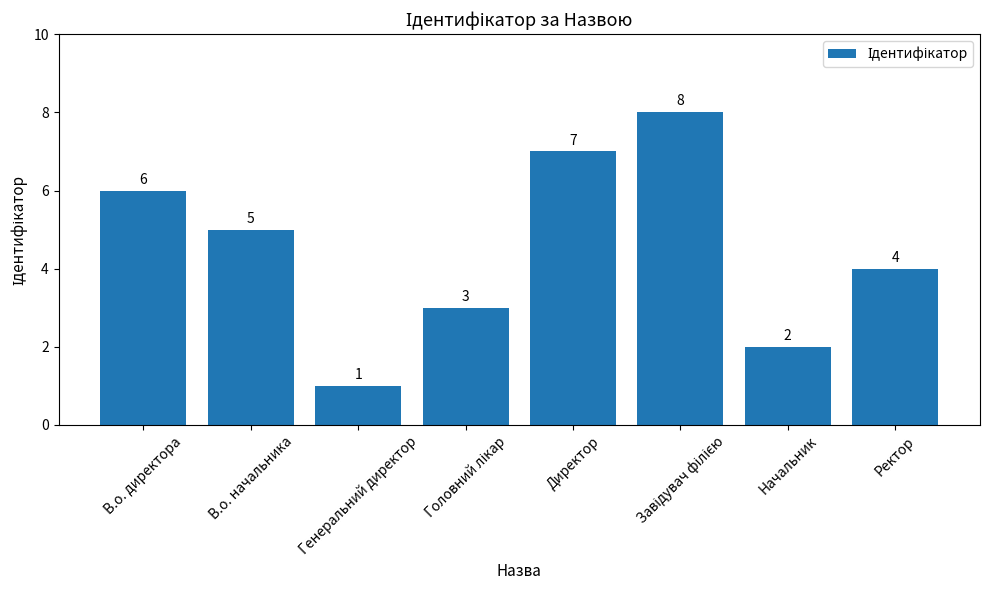

What is the value of the 8th bar from the left?

4